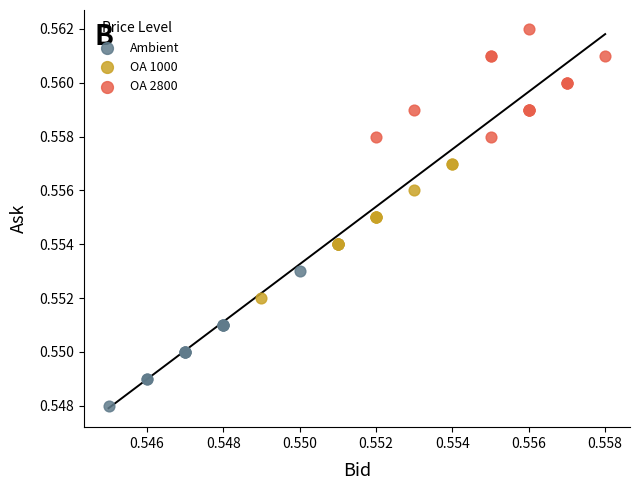

Which series reaches the minimum Y coordinate?

Ambient